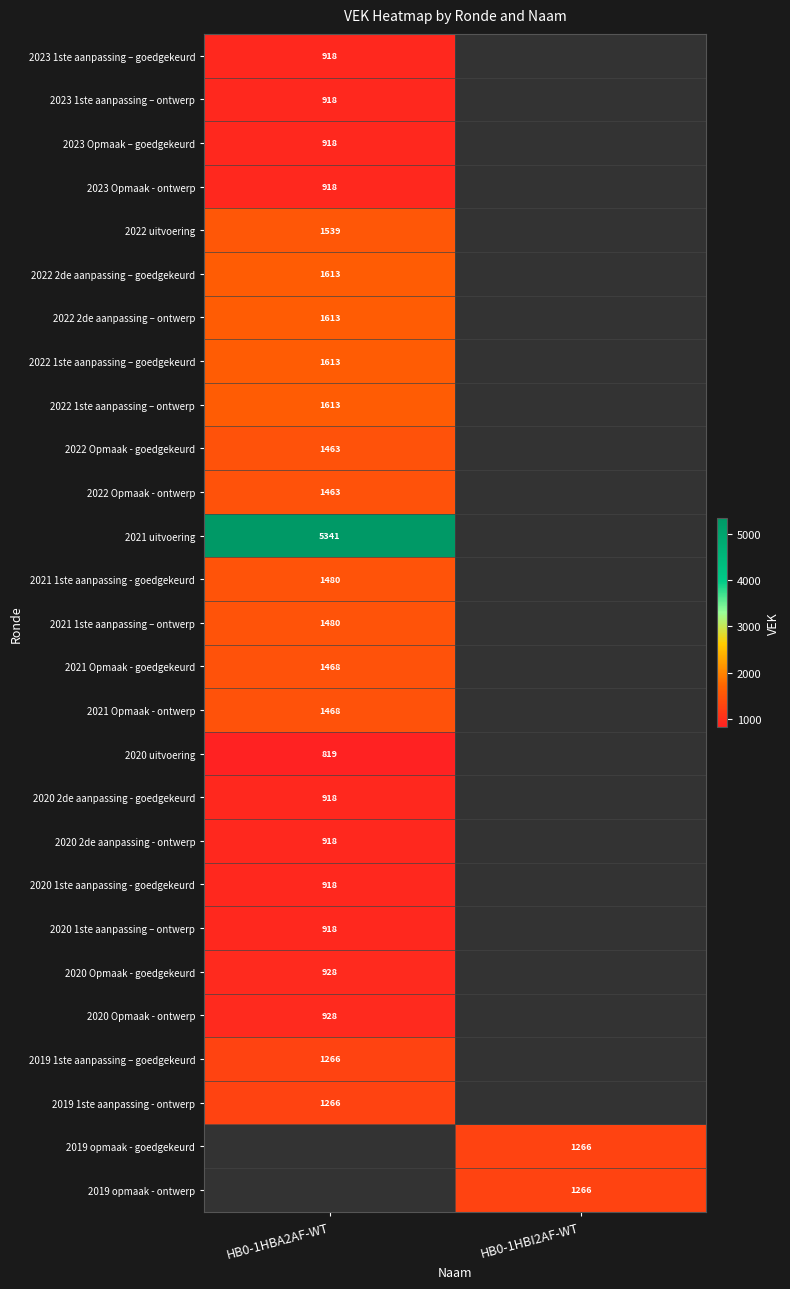

Is it true that 2022 Opmaak - goedgekeurd equals 1463 at HB0-1HBA2AF-WT?

True